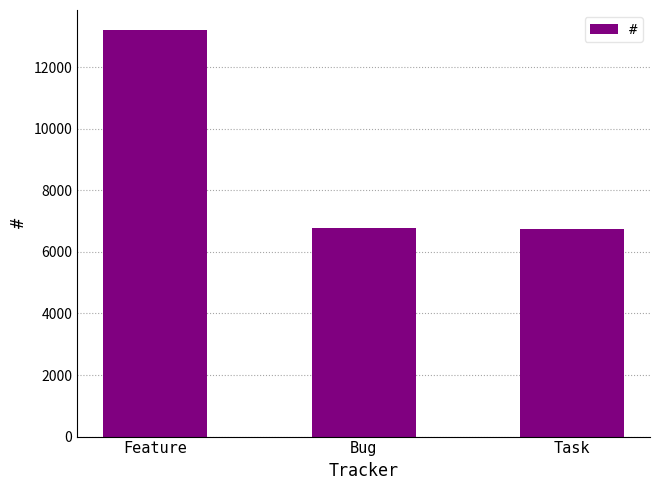

What is the ratio of the value at Task to the value at Feature?

0.5